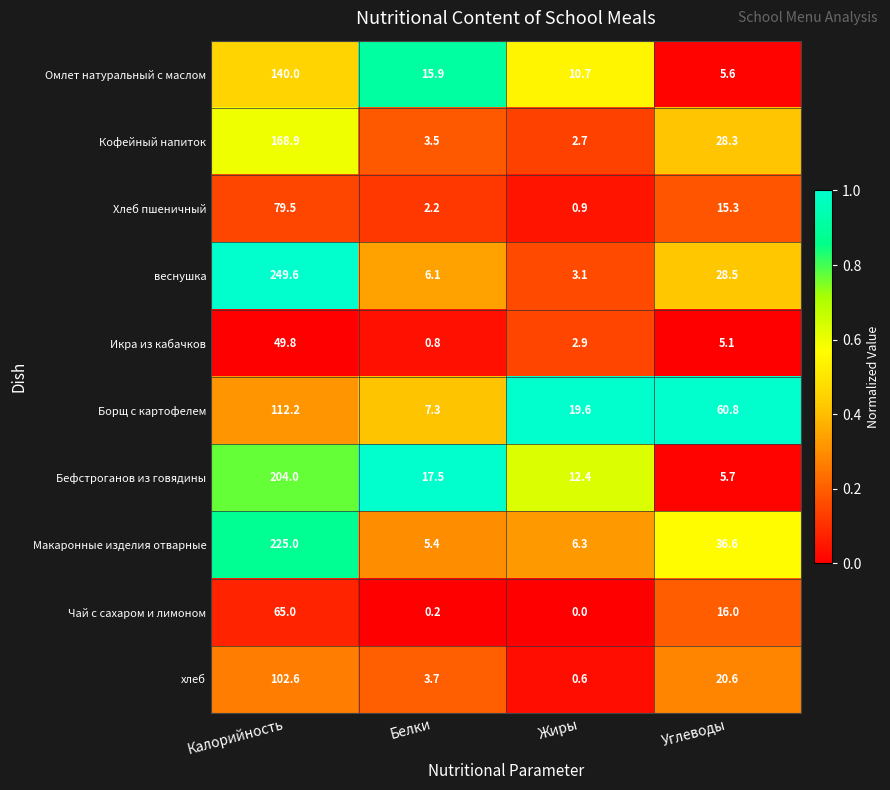

What is the difference between the Омлет натуральный с маслом values at Калорийность and Белки?

124.1